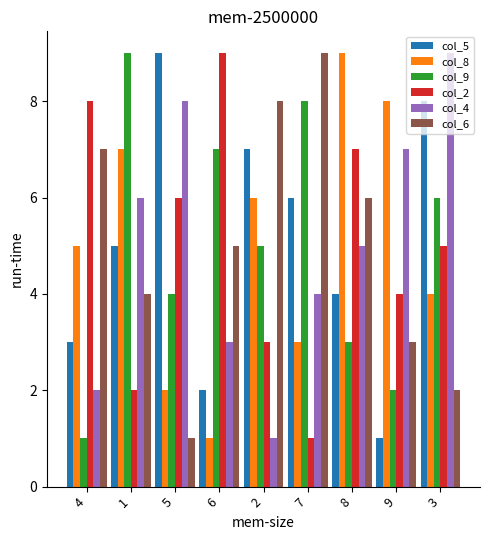

List the labels in order of col_4 value, largest first.

3, 5, 9, 1, 8, 7, 6, 4, 2